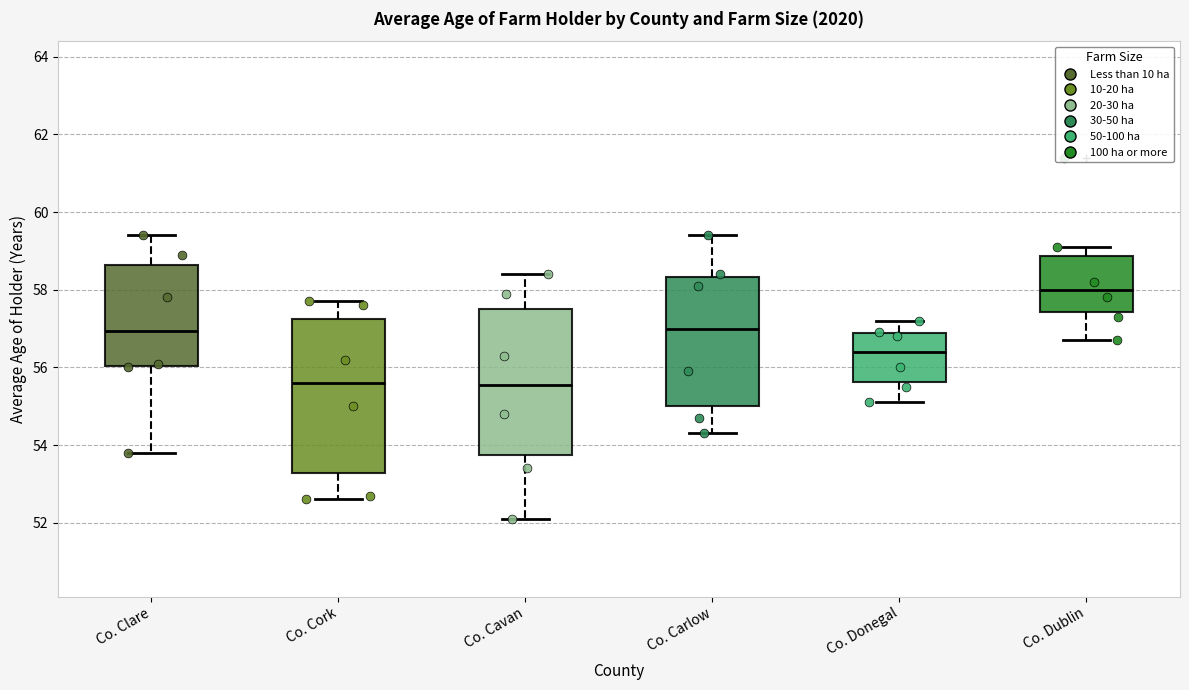

Where does the lower whisker of the box for Co. Carlow end on the y-axis? The values are not printed on the chart, so give them approximately, as read against the axis.

54.4